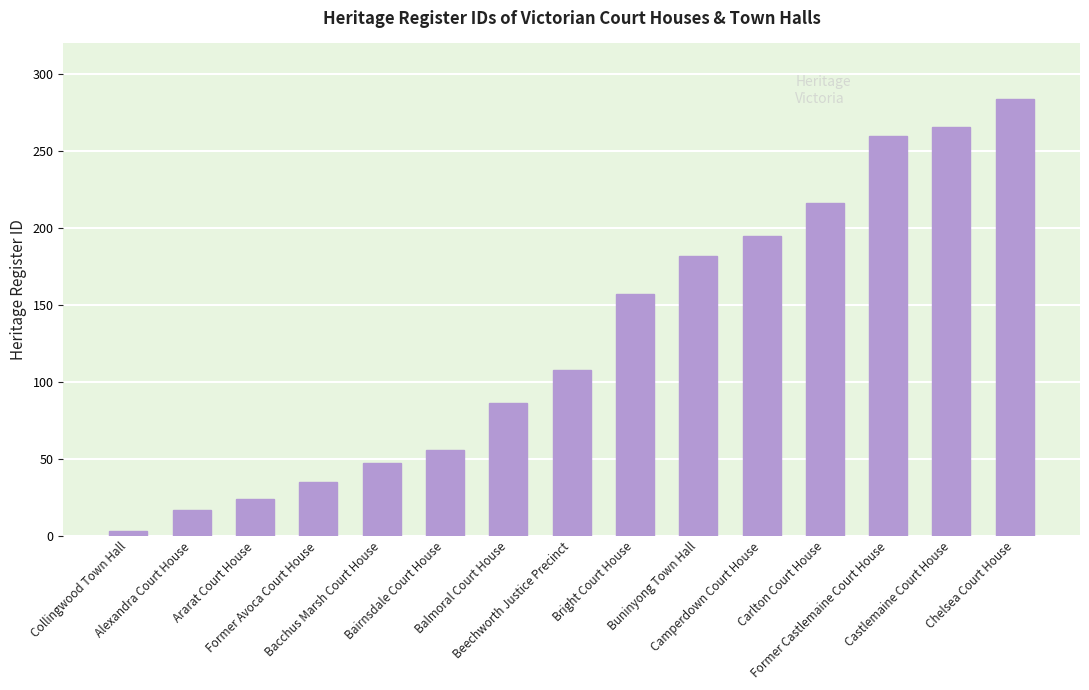

What position from the left is Carlton Court House?

12